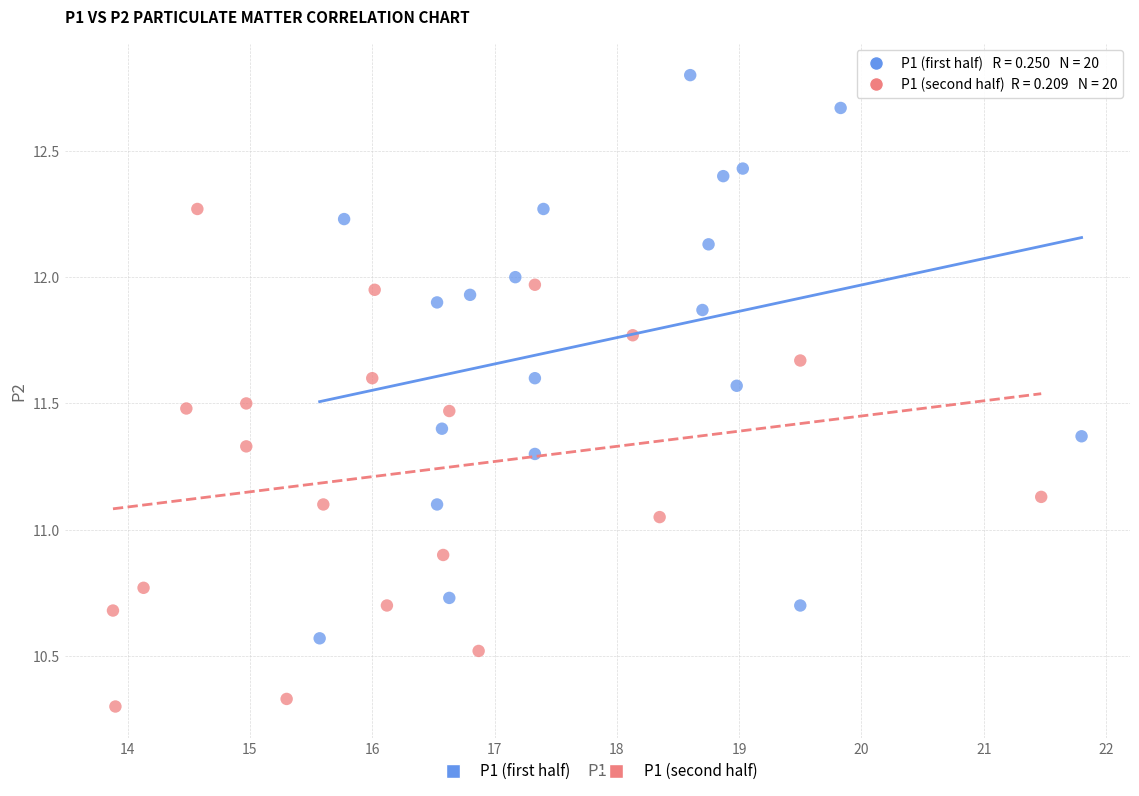

Which series contains the lowest Y value?

P1 (second half)